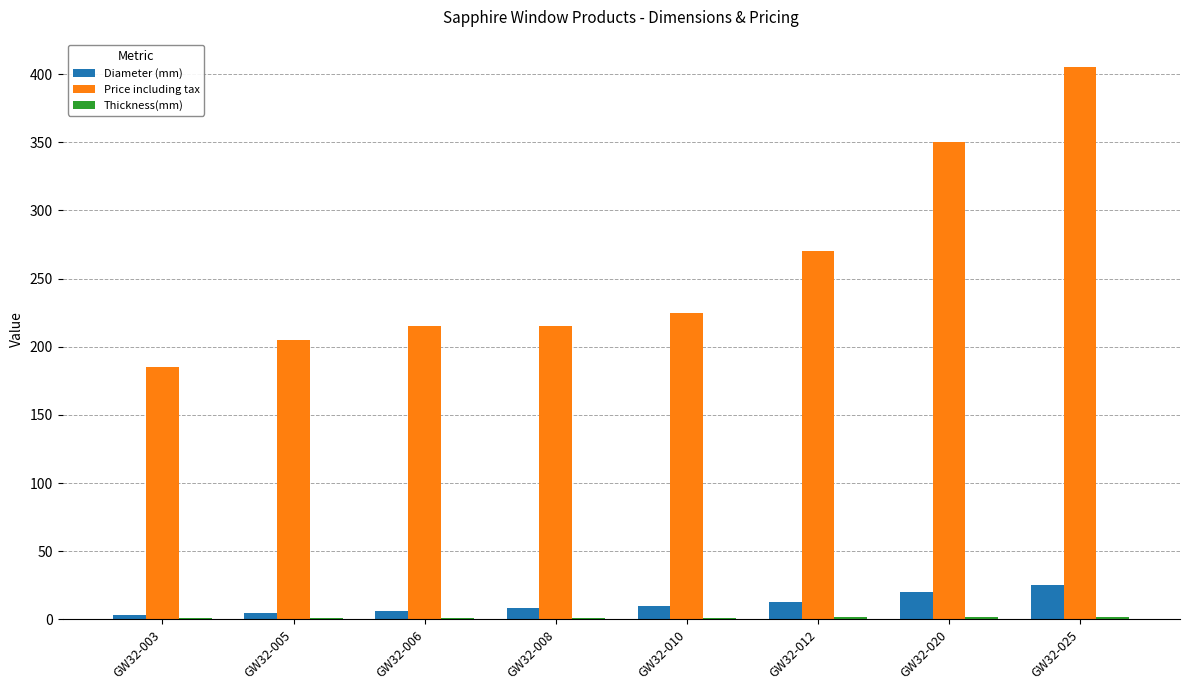

Which series has the largest total across all categories?

Price including tax